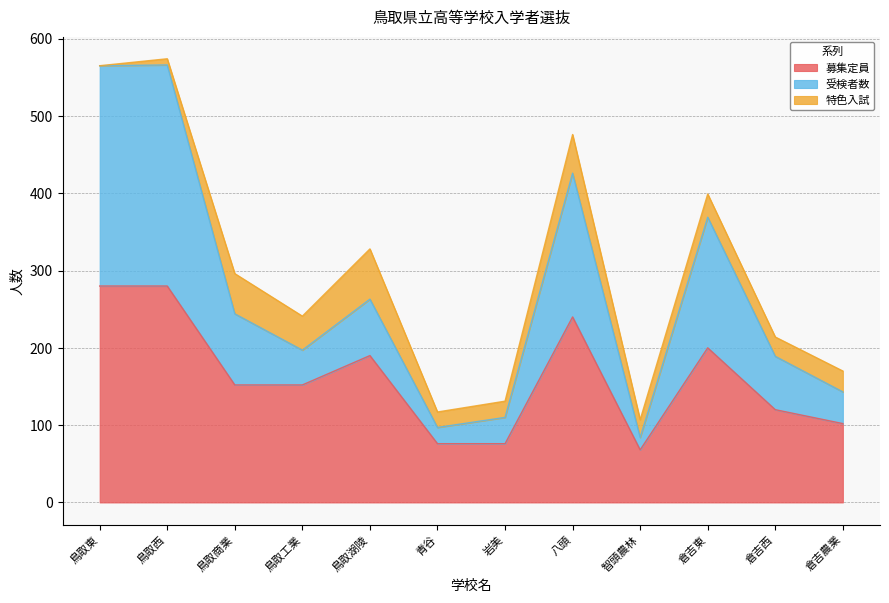

The value of 募集定員 at 青谷 is 76. True or false?

True